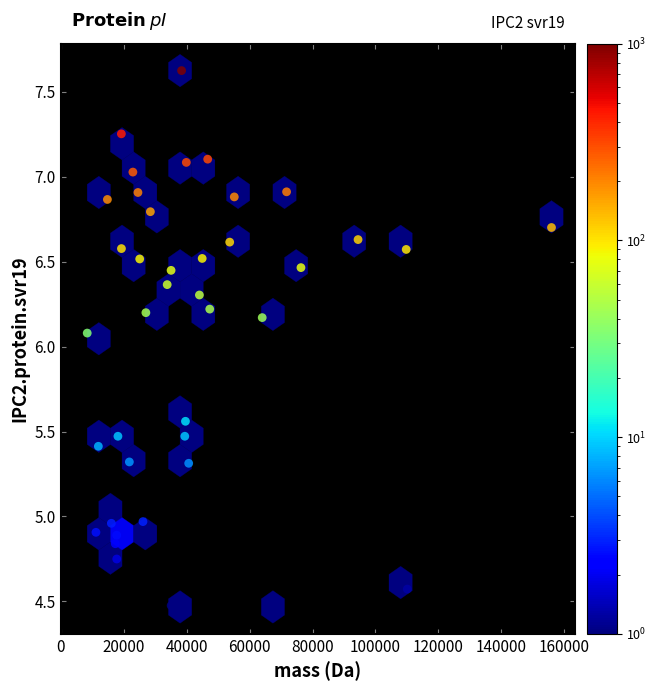

What is the range of X values (max minus min)?

147471.4